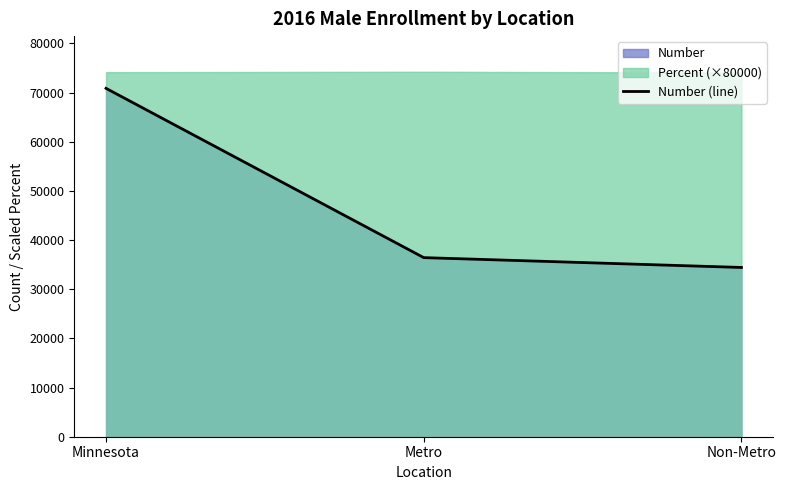

What is the average value?

47243